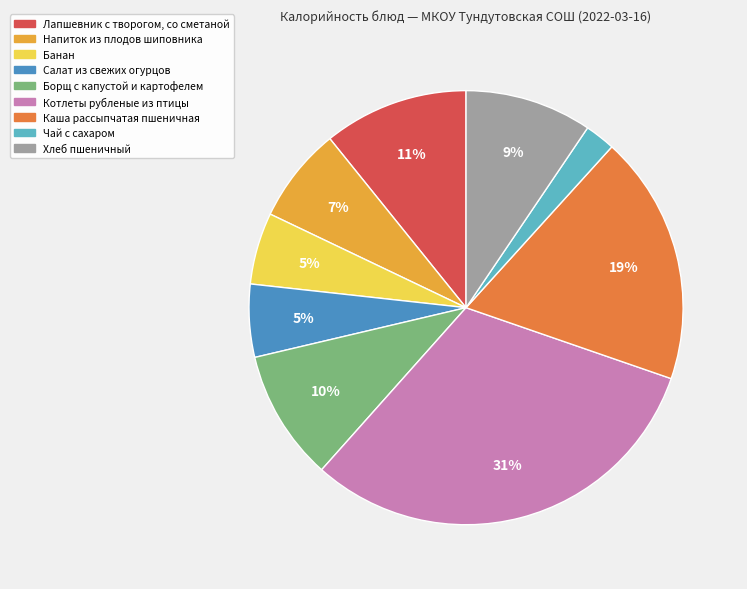

To the nearest percent, what portion does Салат из свежих огурцов represent?

5%